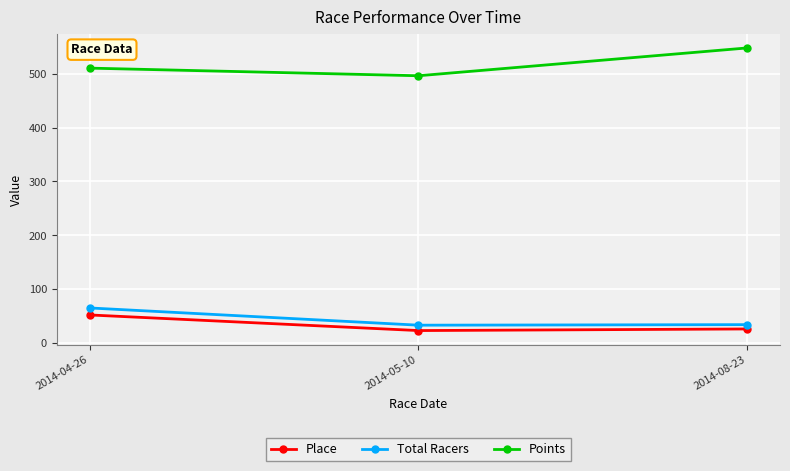

What is the value of the Points point at the 3rd from the left?

547.7